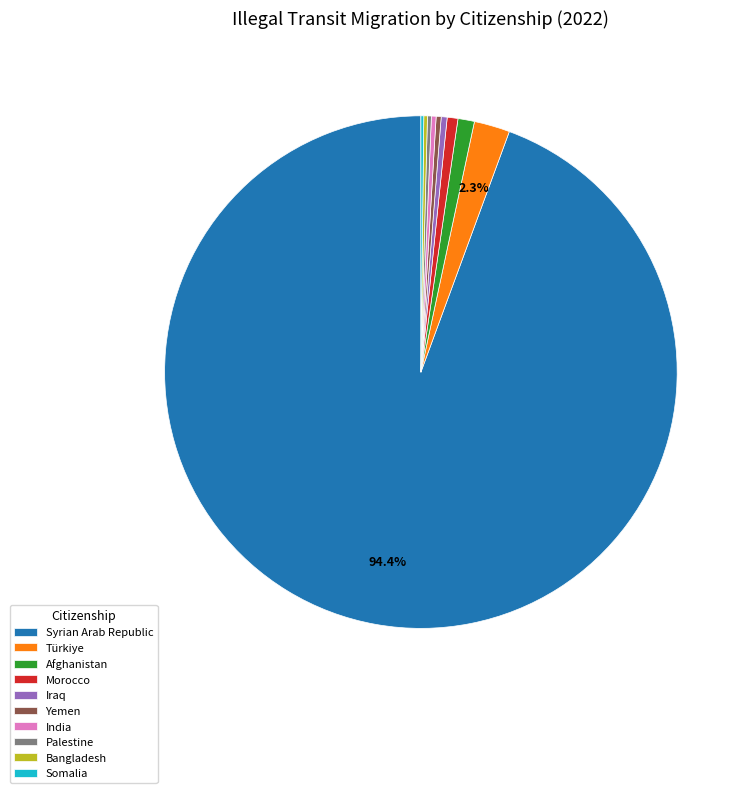

True or false: Afghanistan accounts for 1% of the total.

True